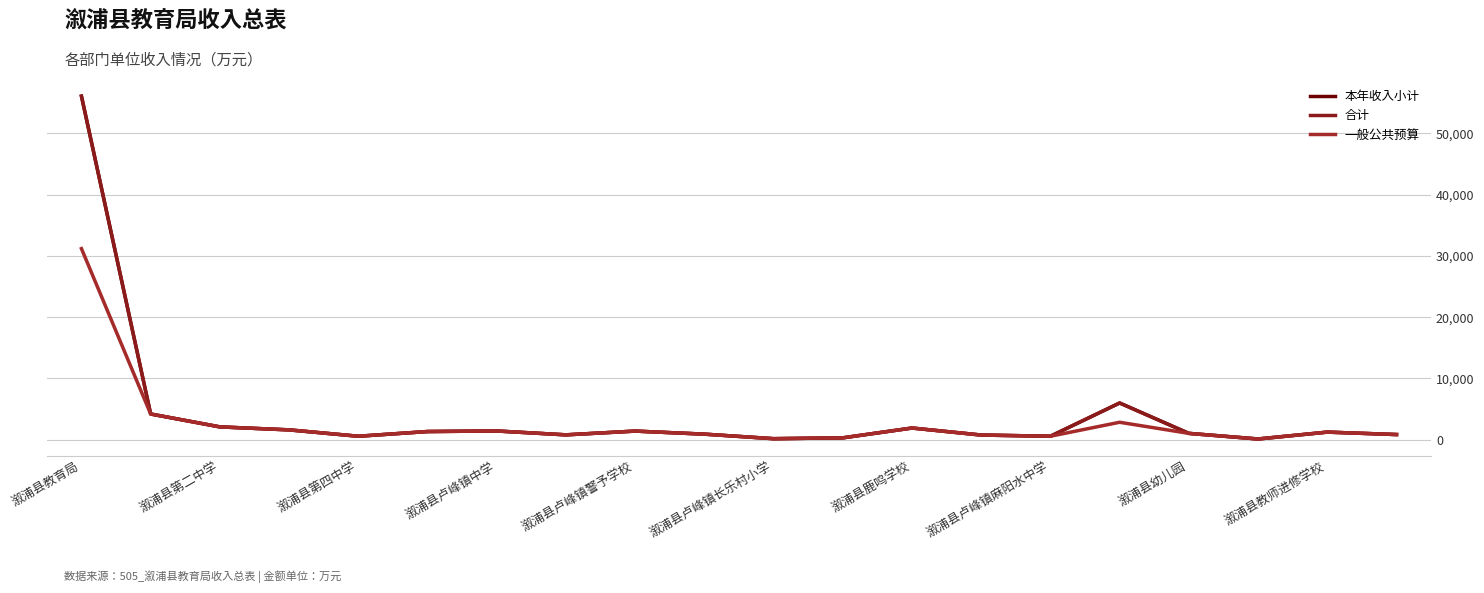

Rank the categories by 本年收入小计 value from lowest to highest.

17, 10, 11, 溆浦县卢峰镇警予学校, 14, 13, 溆浦县卢峰镇麻阳水中学, 19, 溆浦县教师进修学校, 16, 18, 溆浦县卢峰镇长乐村小学, 溆浦县幼儿园, 溆浦县鹿鸣学校, 溆浦县卢峰镇中学, 12, 溆浦县第四中学, 溆浦县第二中学, 15, 溆浦县教育局